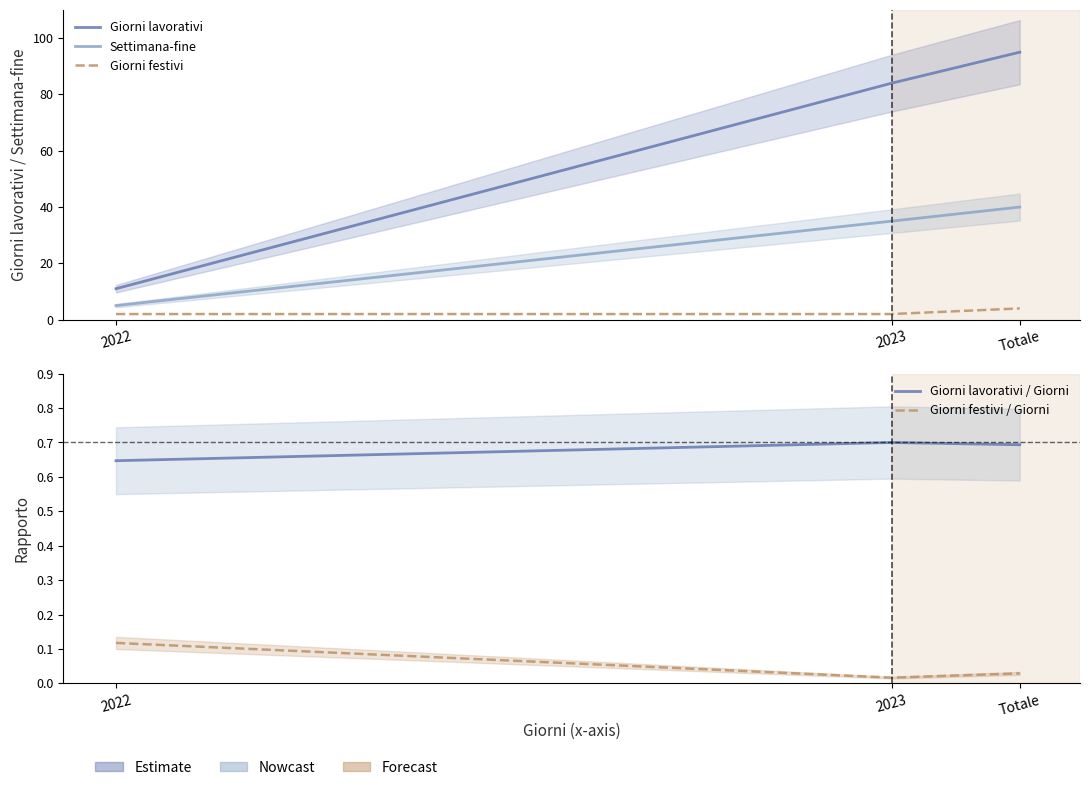

Does the chart have visible grid lines?

No